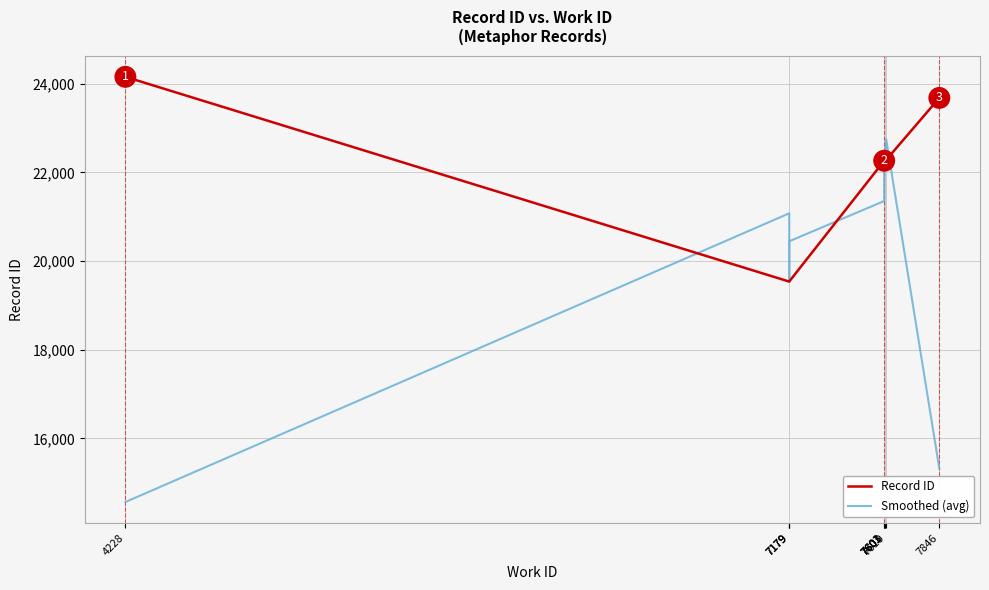

Which label corresponds to the largest value in the chart?

4228